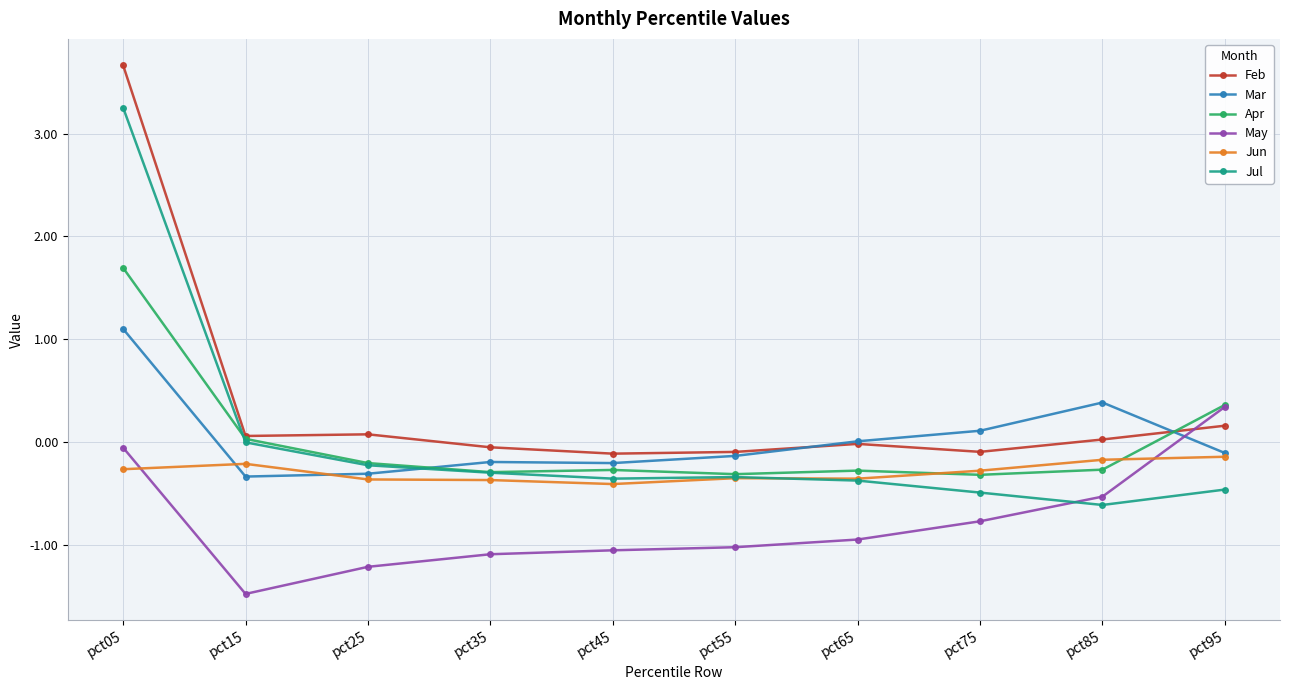

True or false: May and Mar cross at least once.

True